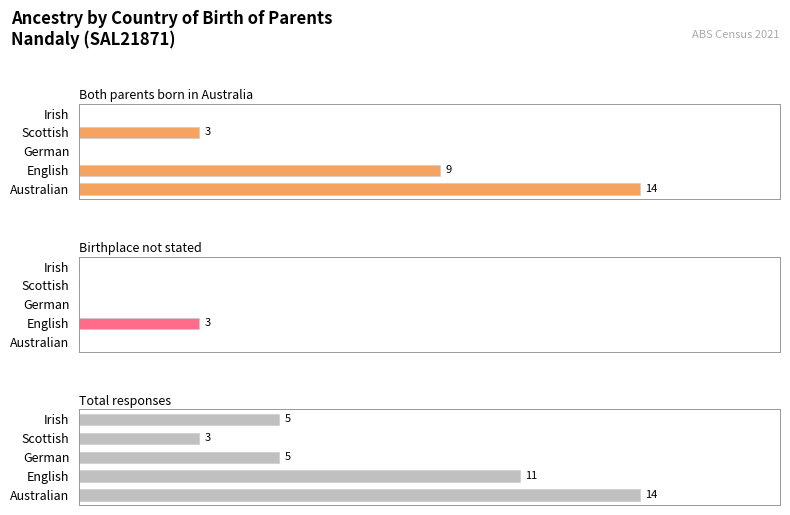

Between Scottish and German, which is larger?

Scottish